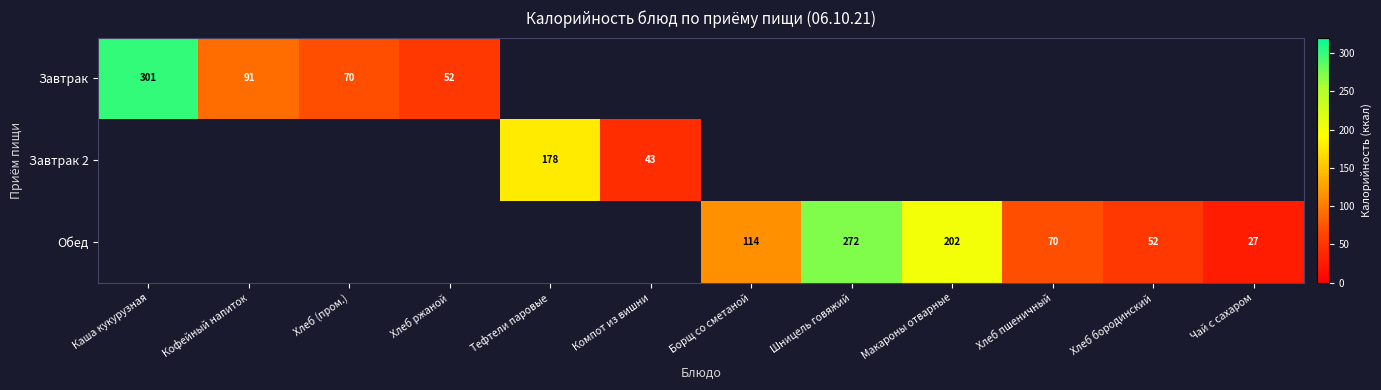

The value of Обед at Хлеб пшеничный is 24. True or false?

False